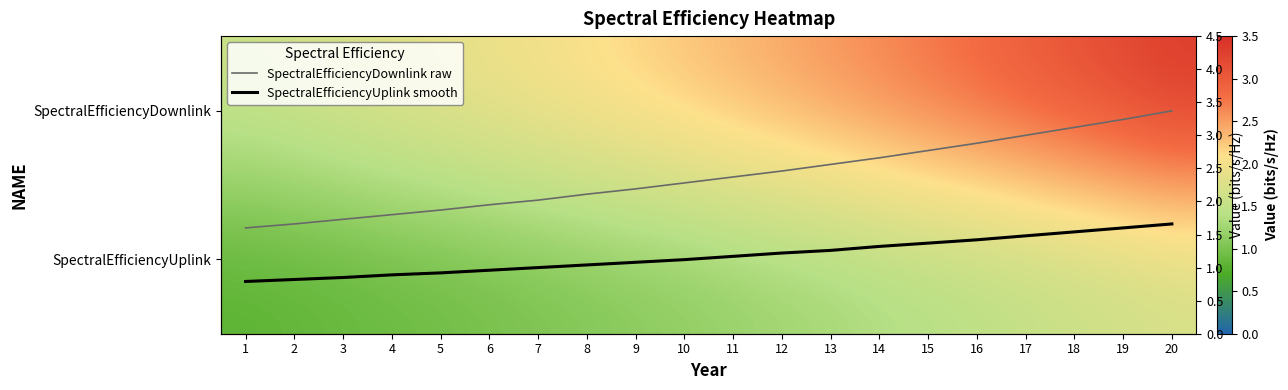

List the series in order of their peak value, highest first.

SpectralEfficiencyDownlink, SpectralEfficiencyDownlink raw, SpectralEfficiencyUplink, SpectralEfficiencyUplink smooth